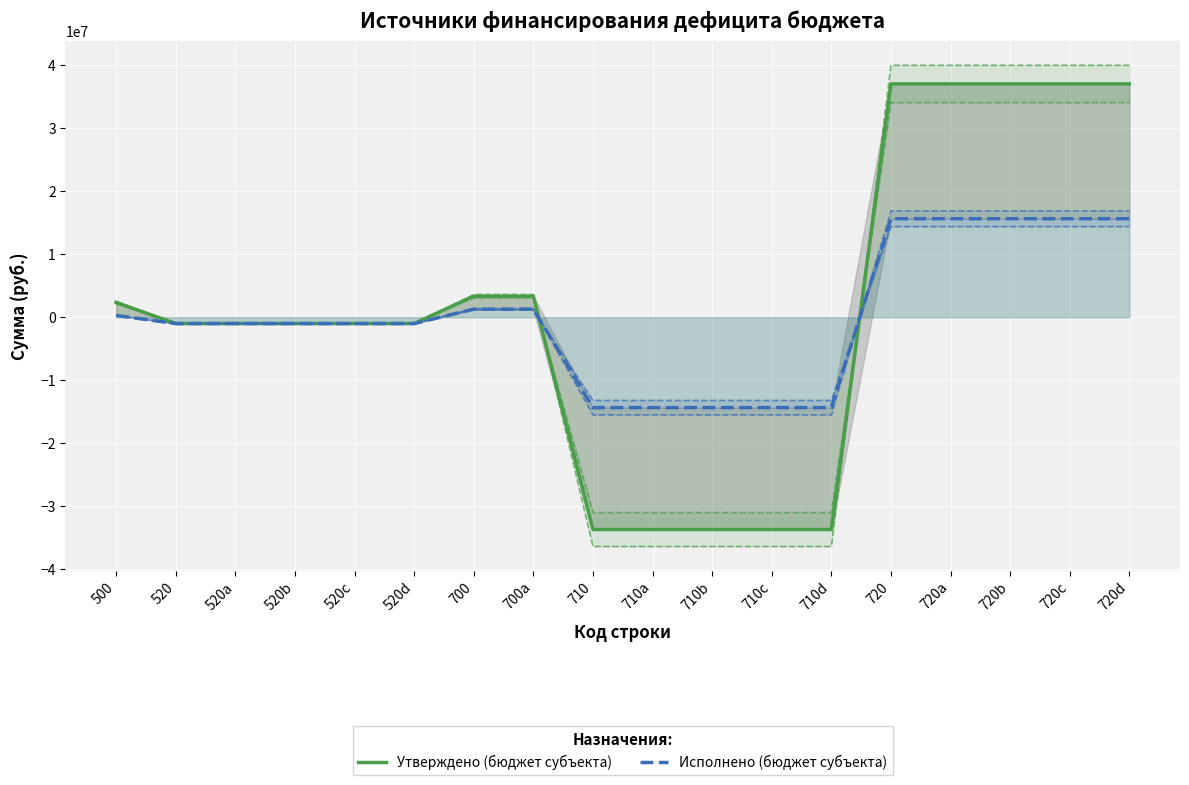

How many lines are shown in the chart?

2